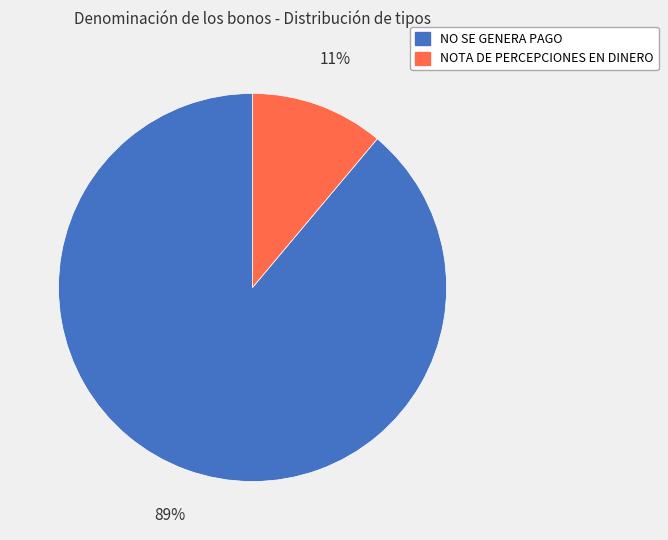

How many segments does this pie chart have?

2